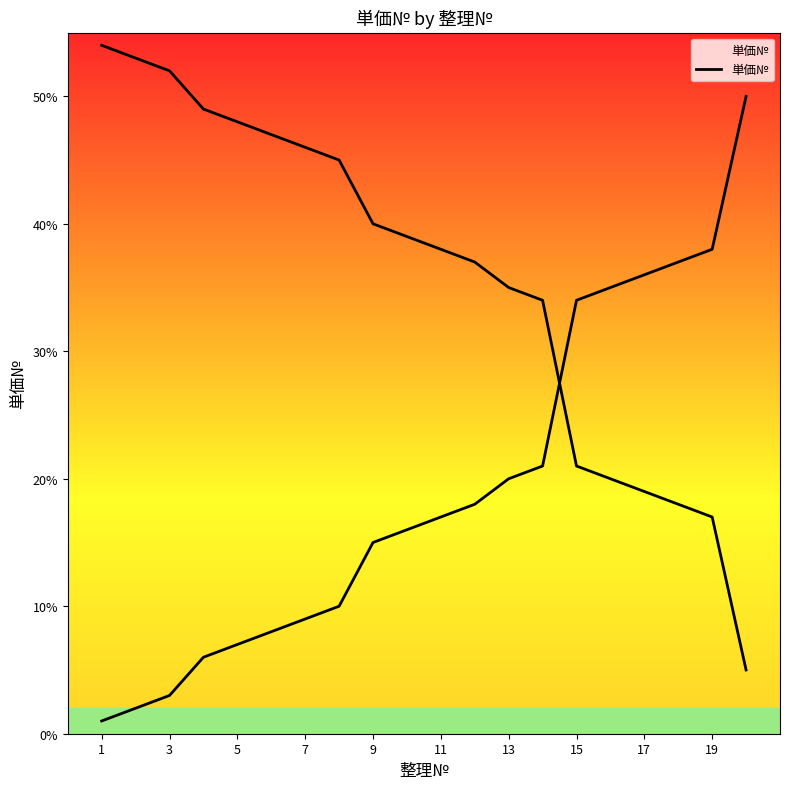

What is the average value?

19.1